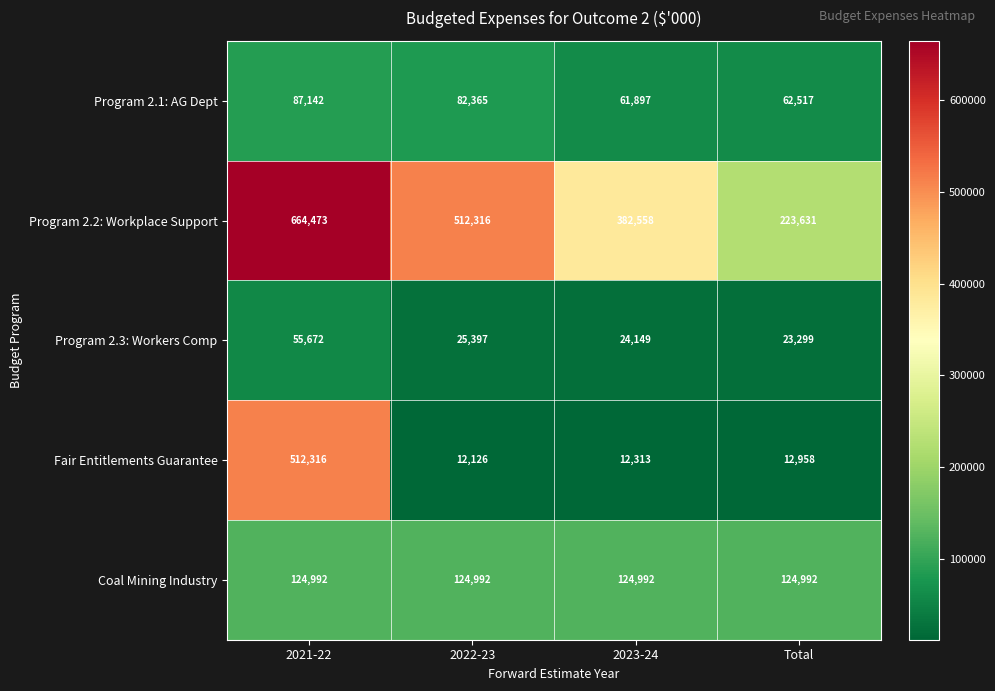

Reading left to right, what are all the values shown in this chart?

Program 2.1: AG Dept: 2021-22=87142	2022-23=82365	2023-24=61897	Total=62517
Program 2.2: Workplace Support: 2021-22=664473	2022-23=512316	2023-24=382558	Total=223631
Program 2.3: Workers Comp: 2021-22=55672	2022-23=25397	2023-24=24149	Total=23299
Fair Entitlements Guarantee: 2021-22=512316	2022-23=12126	2023-24=12313	Total=12958
Coal Mining Industry: 2021-22=124992	2022-23=124992	2023-24=124992	Total=124992